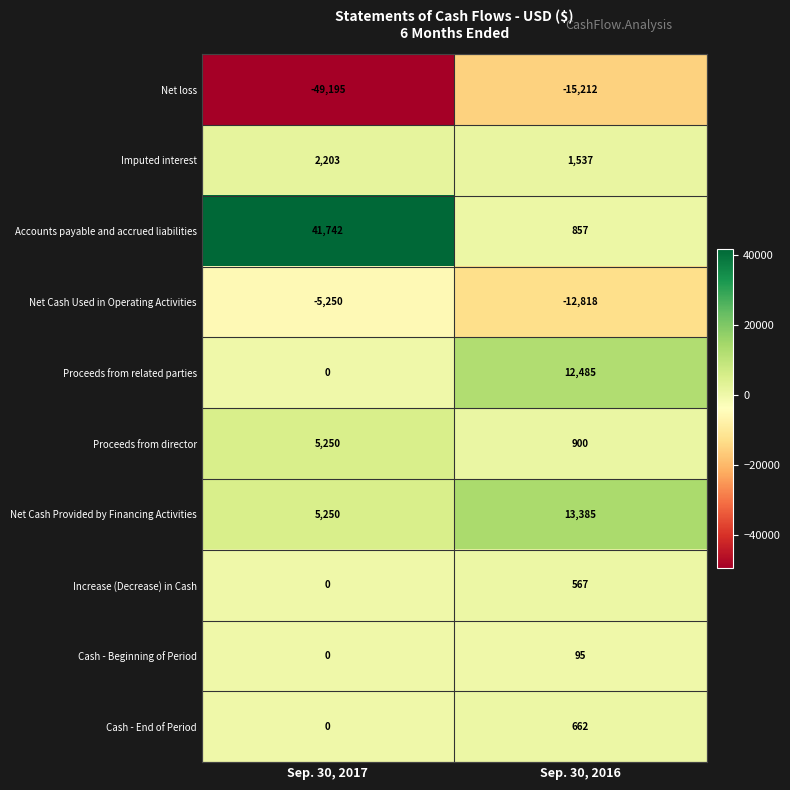

What is the sum of the Cash - End of Period values at Sep. 30, 2017 and Sep. 30, 2016?

662